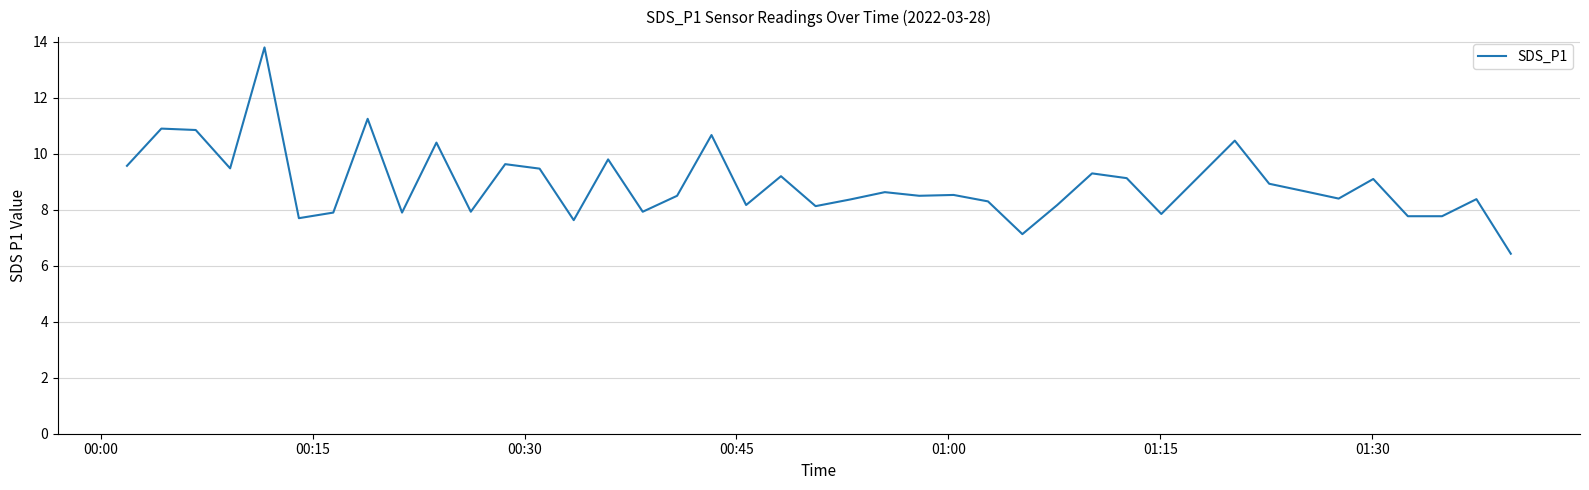

What is the difference between the maximum and minimum values?

7.4